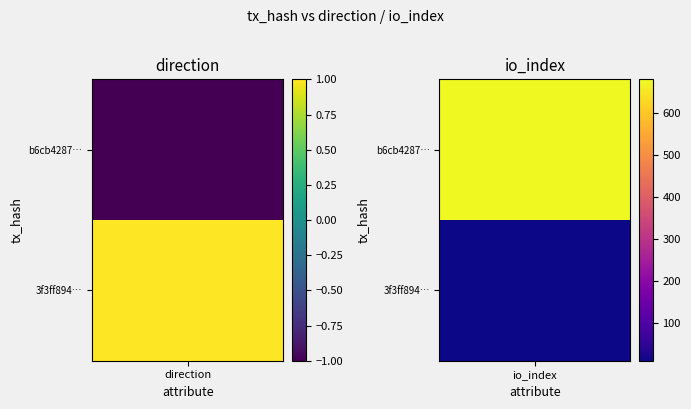

What value does the 3f3ff894c03c7e994ef8eb205f90a47d101da3b series have at 0?

1